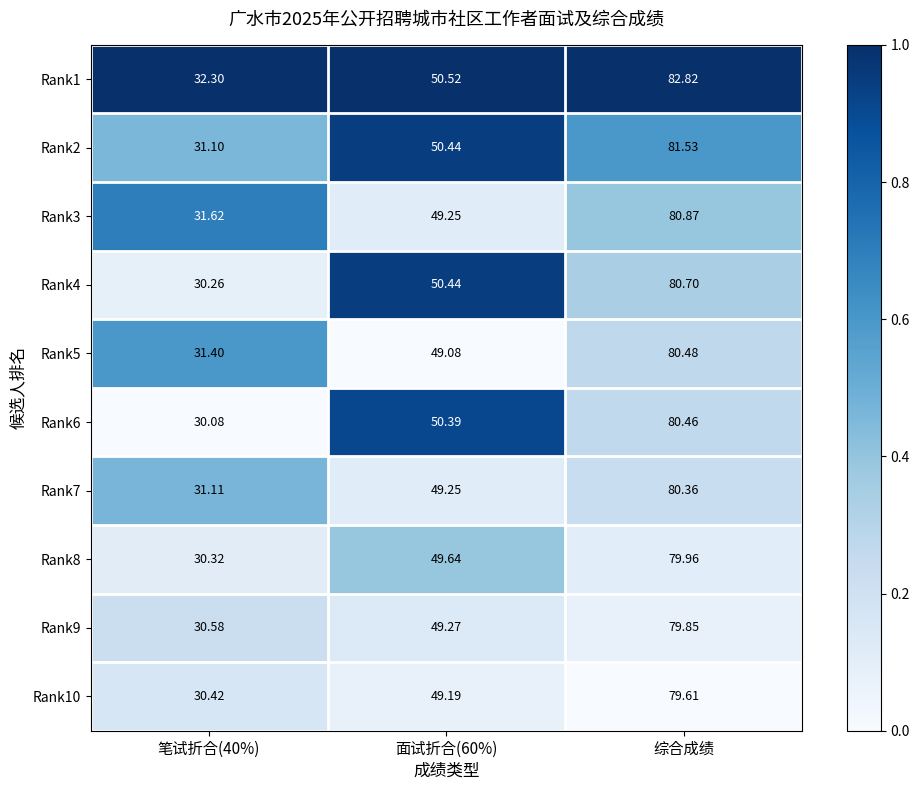

List the series in order of their peak value, lowest first.

Rank10, Rank9, Rank8, Rank7, Rank6, Rank5, Rank4, Rank3, Rank2, Rank1